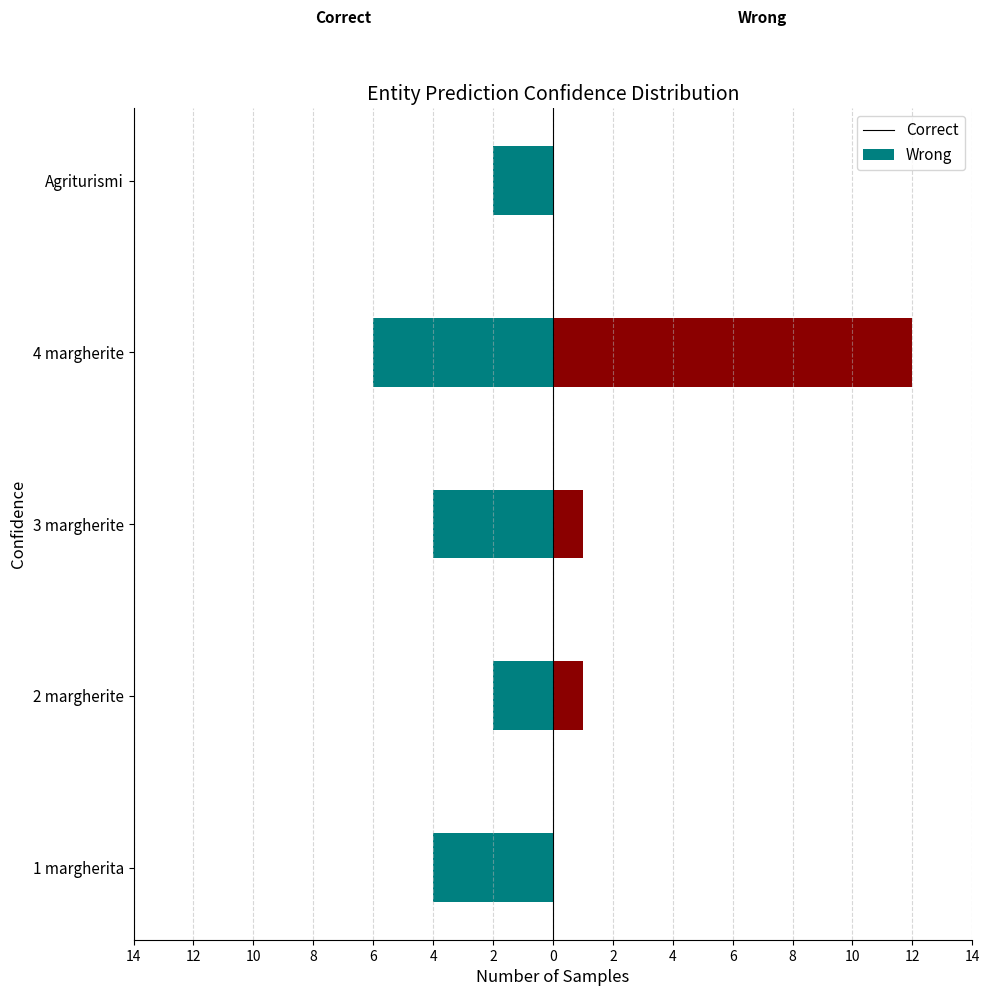

What is the difference between the maximum and minimum values in the Wrong series?

12